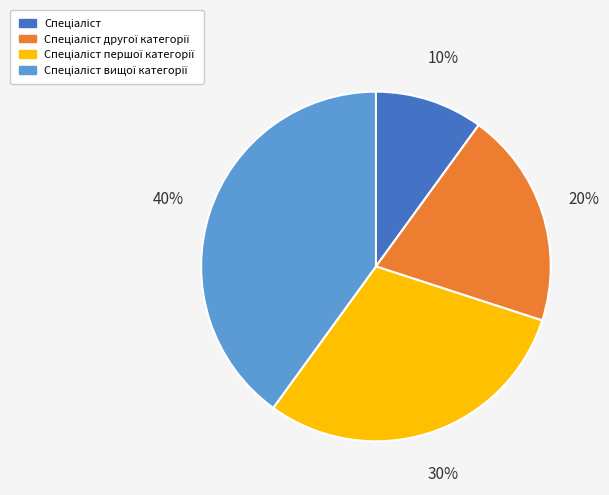

To the nearest percent, what is the average slice percentage?

25%